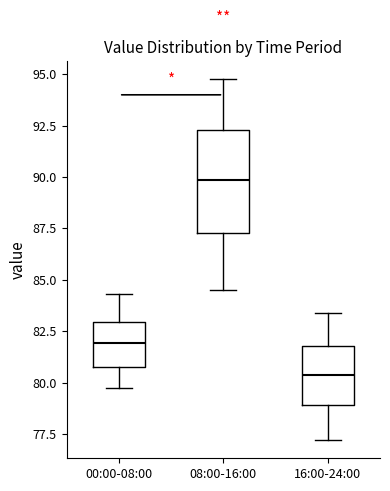

Where does the lower whisker of the box for 00:00-08:00 end on the y-axis? The values are not printed on the chart, so give them approximately, as read against the axis.

79.5